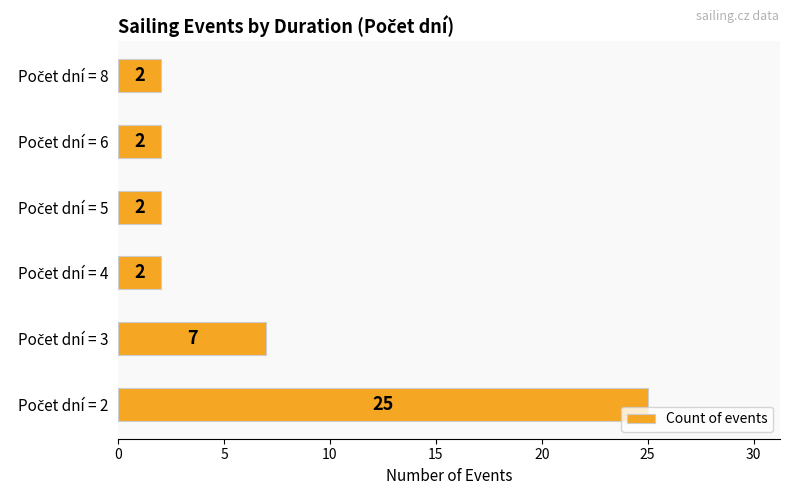

What is the sum of all values?

40